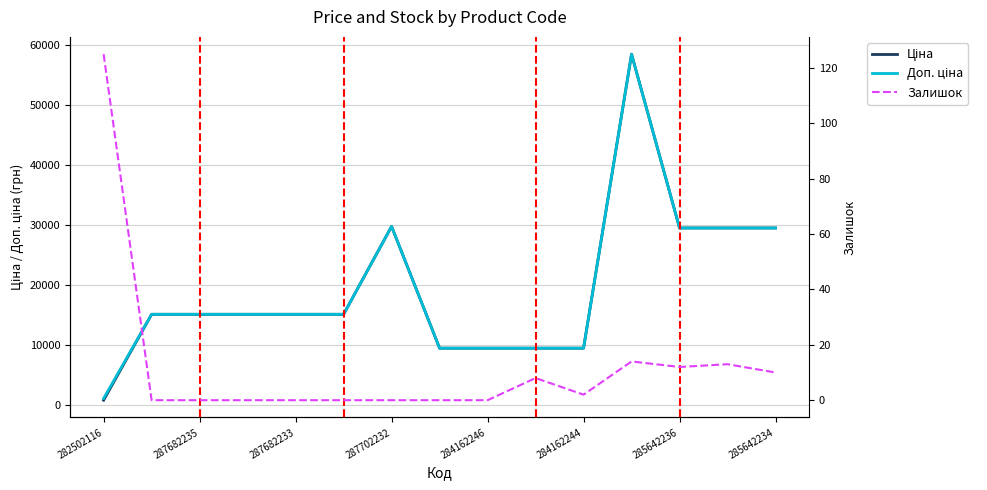

True or false: Залишок and Доп. ціна intersect in this chart.

False